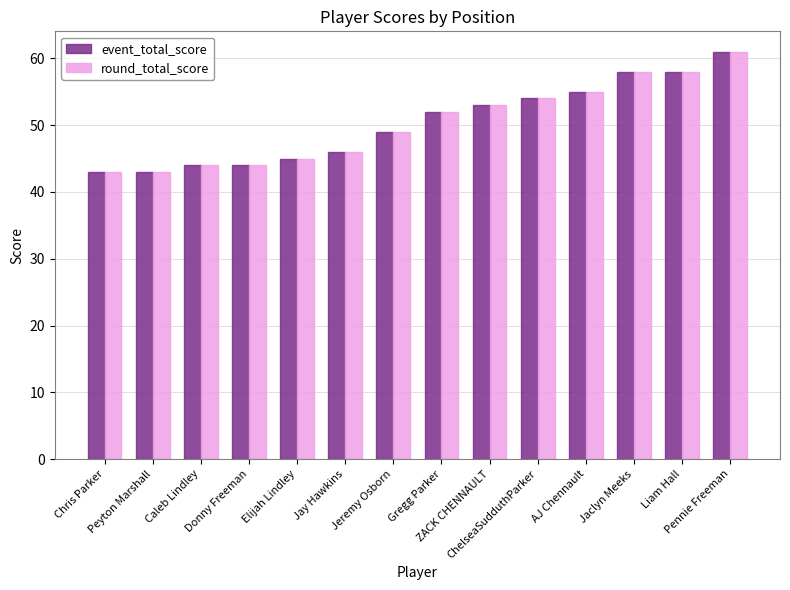

At which label does round_total_score reach its peak?

Pennie Freeman